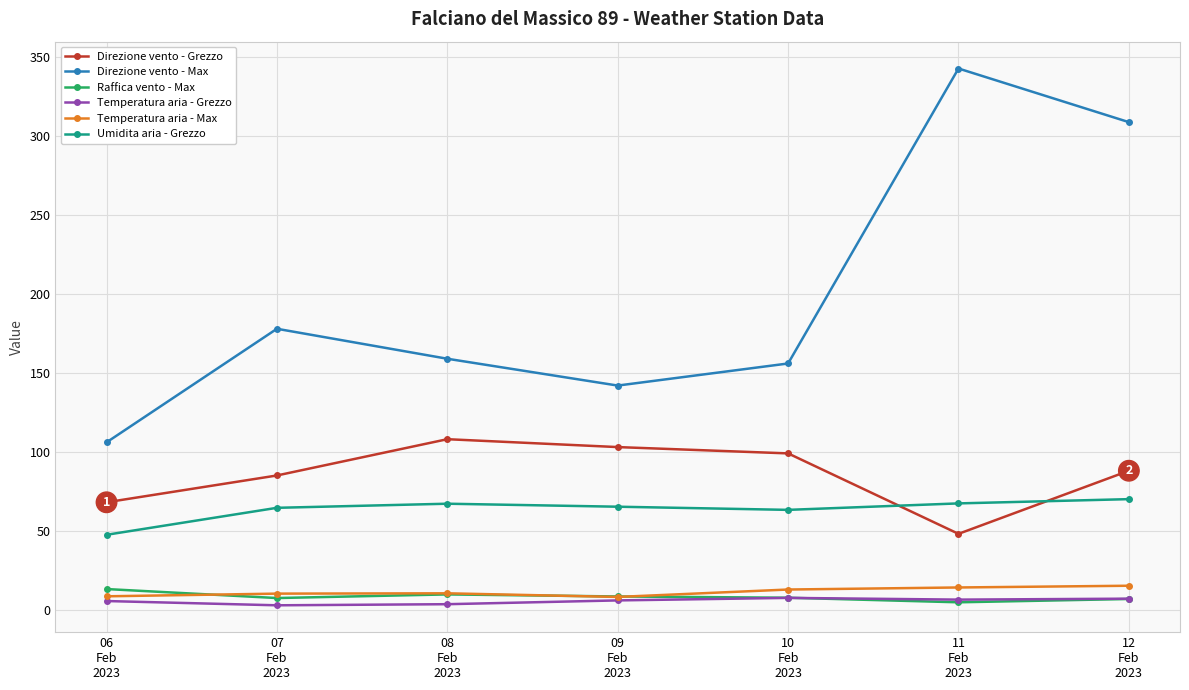

How many intersections are there between Temperatura aria - Grezzo and Raffica vento - Max?

1